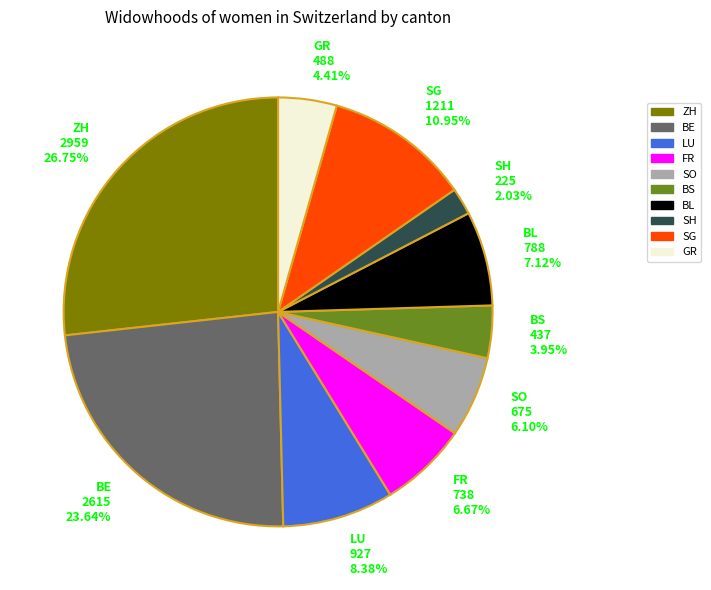

What is the total percentage of FR and SH?

8.7%